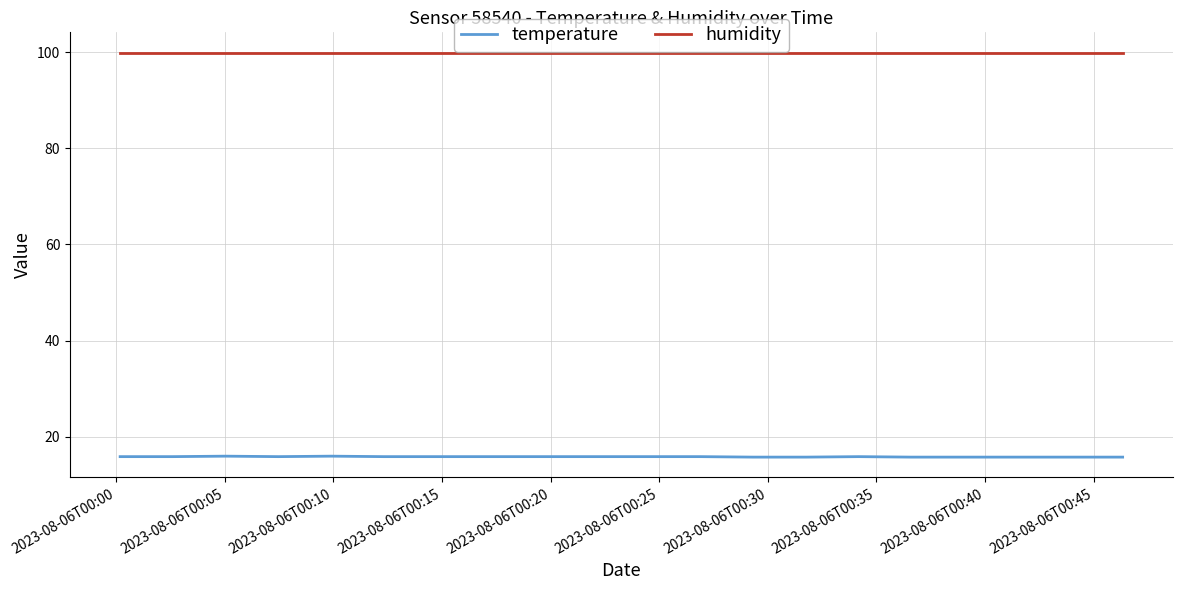

What is the minimum value shown in the chart?

15.8